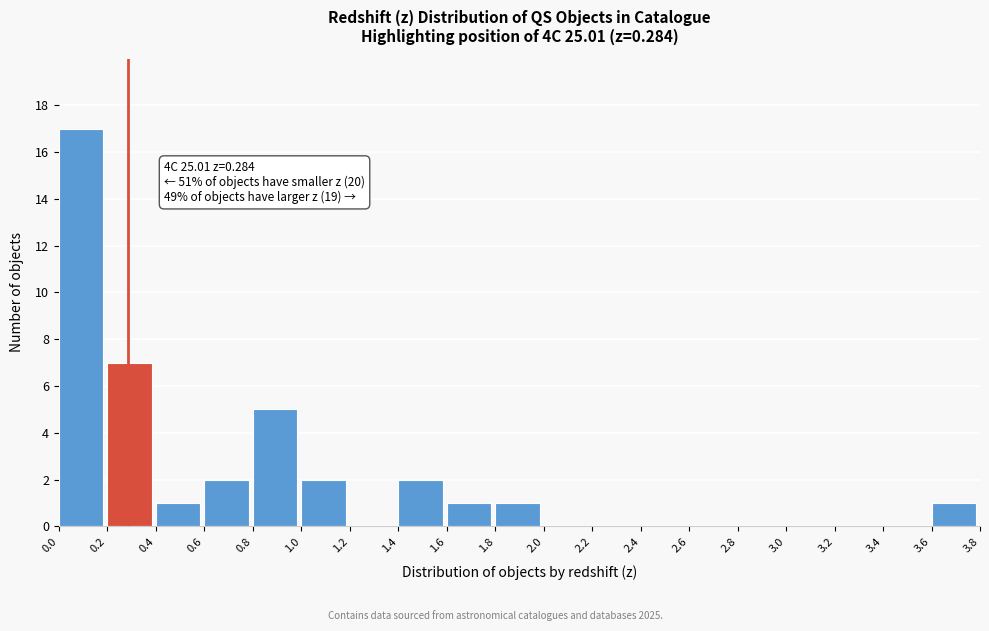

Over which range of the x-axis is the bar tallest?

0.0 to 0.2